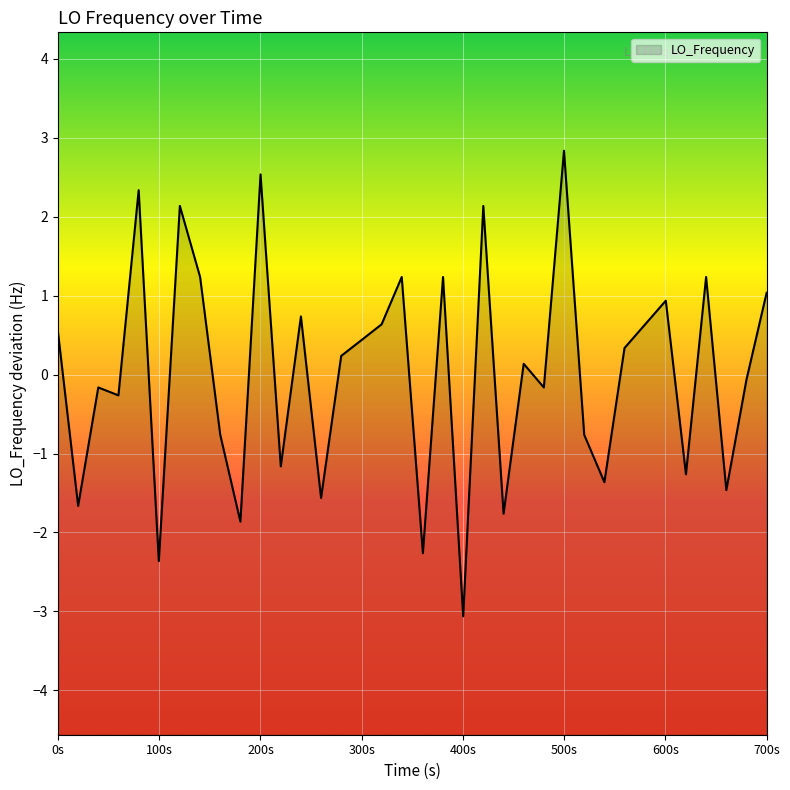

How many values are below 0?

17